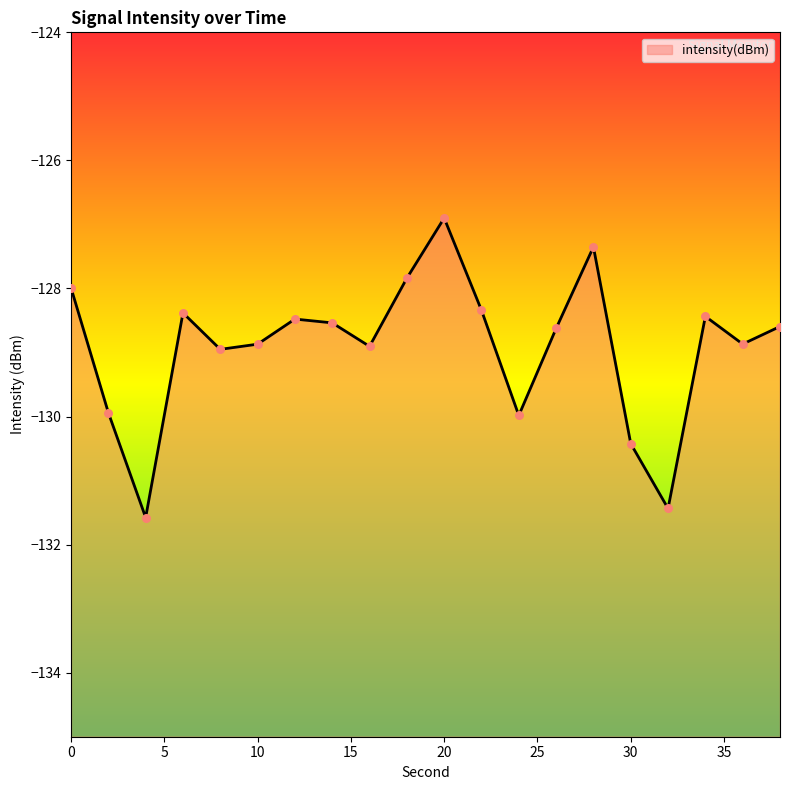

What is the change in value from 18 to 26?

-0.8